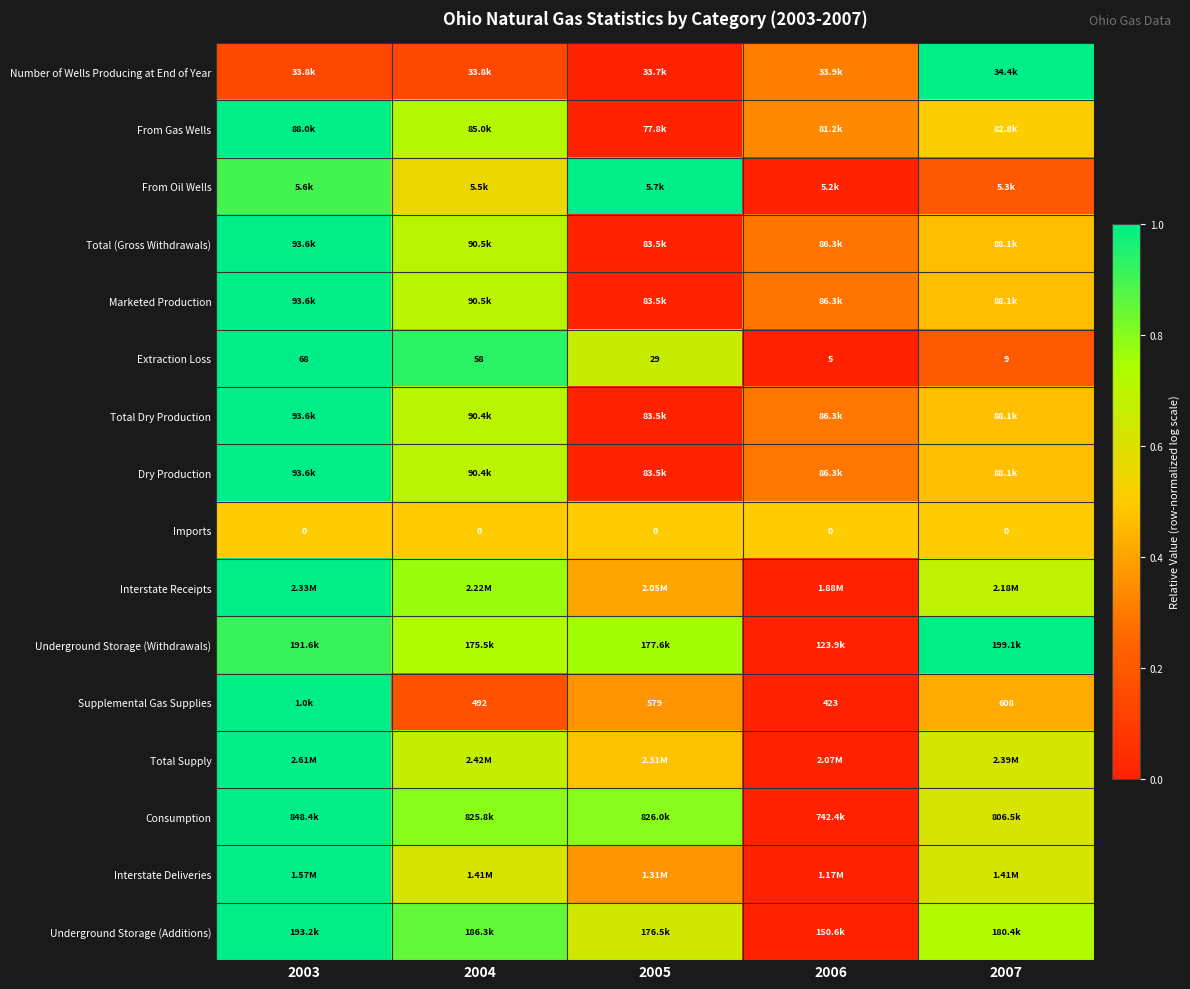

What is the maximum value shown in the chart?

1.0